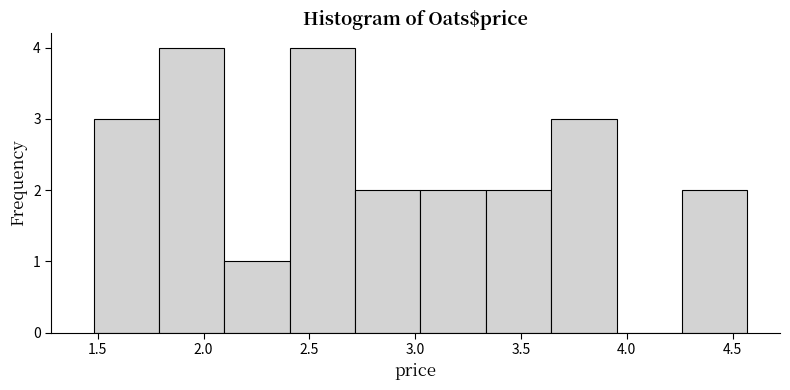

How tall is the bar that spans 2.70 to 3.05 on the x-axis? Neither the bar edges nor the heights are printed on the chart, so give them approximately, as read against the axes.

2